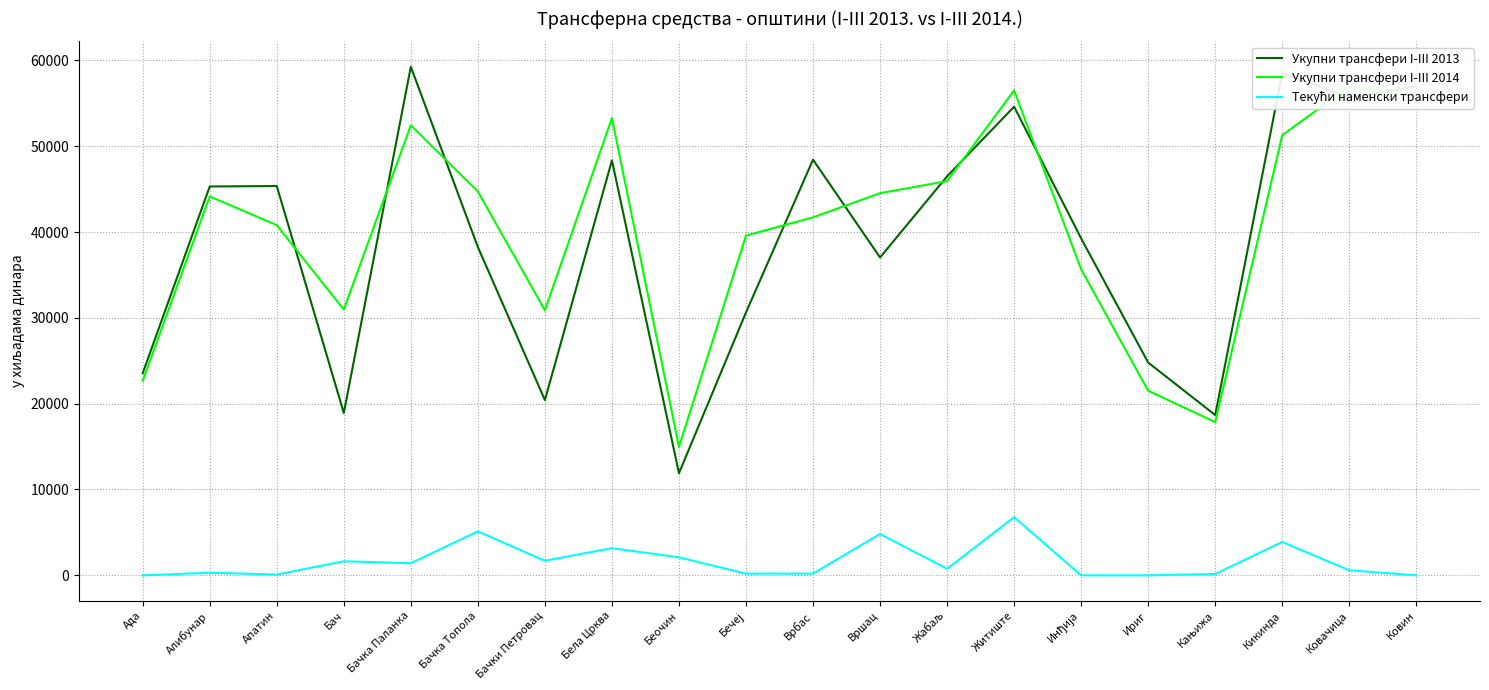

Between Ковин and Апатин, which is larger?

Ковин